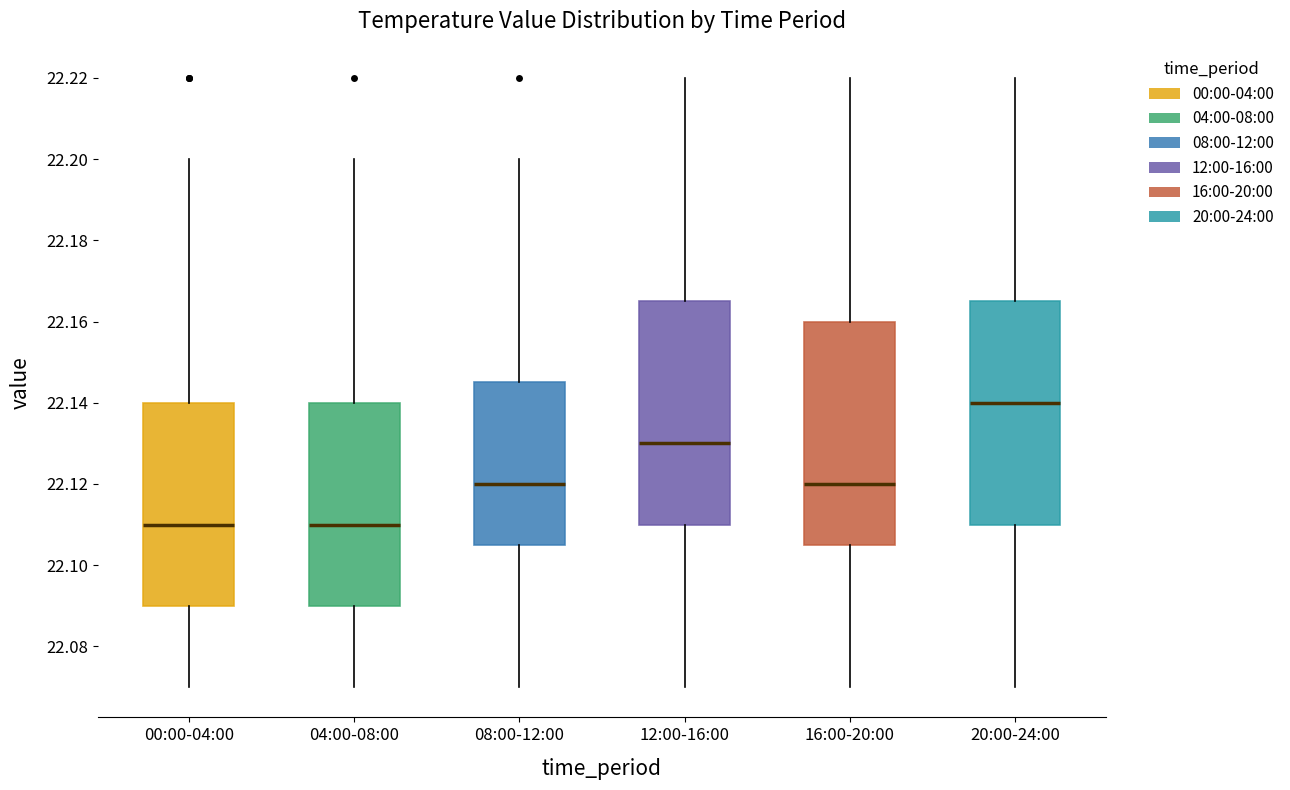

Reading left to right, read every box against the y-axis: the position of its median line, the range the box covers, and the ends of its whiskers. The values are not printed on the chart, so give them approximately, as read against the axis.

00:00-04:00: median 22.110, box 22.090 to 22.140, whiskers 22.070 to 22.200
04:00-08:00: median 22.110, box 22.090 to 22.140, whiskers 22.070 to 22.200
08:00-12:00: median 22.120, box 22.106 to 22.146, whiskers 22.070 to 22.200
12:00-16:00: median 22.130, box 22.110 to 22.166, whiskers 22.070 to 22.220
16:00-20:00: median 22.120, box 22.106 to 22.160, whiskers 22.070 to 22.220
20:00-24:00: median 22.140, box 22.110 to 22.166, whiskers 22.070 to 22.220